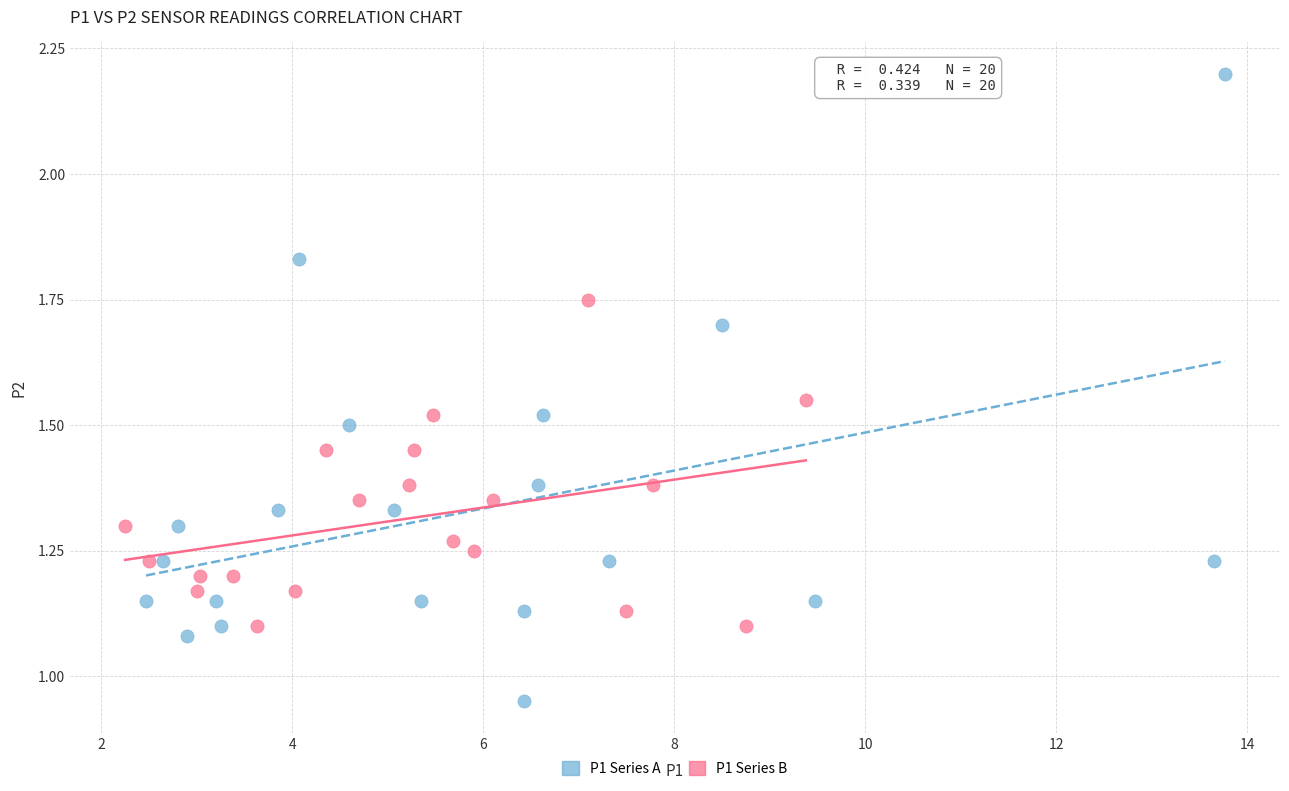

Which series reaches the maximum Y coordinate?

P1 Series A